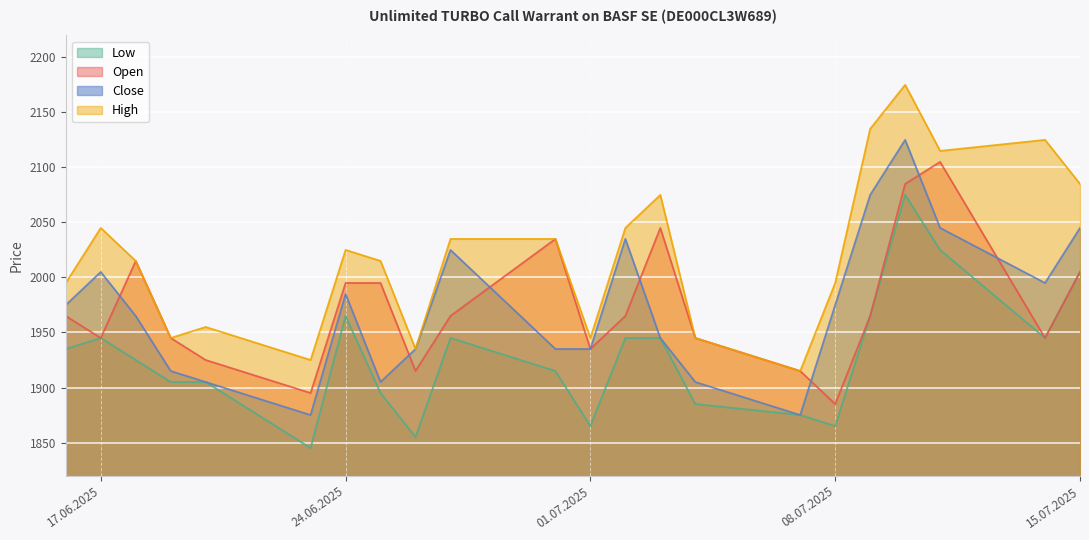

What is the minimum value shown in the chart?

1845